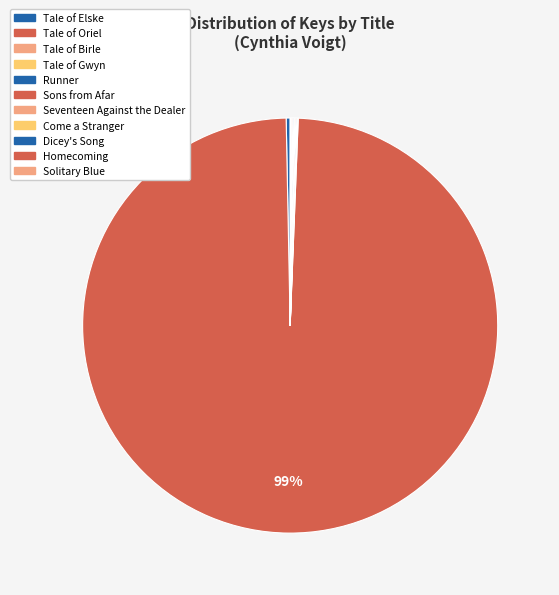

Which category has the smallest portion of the pie?

Come a Stranger